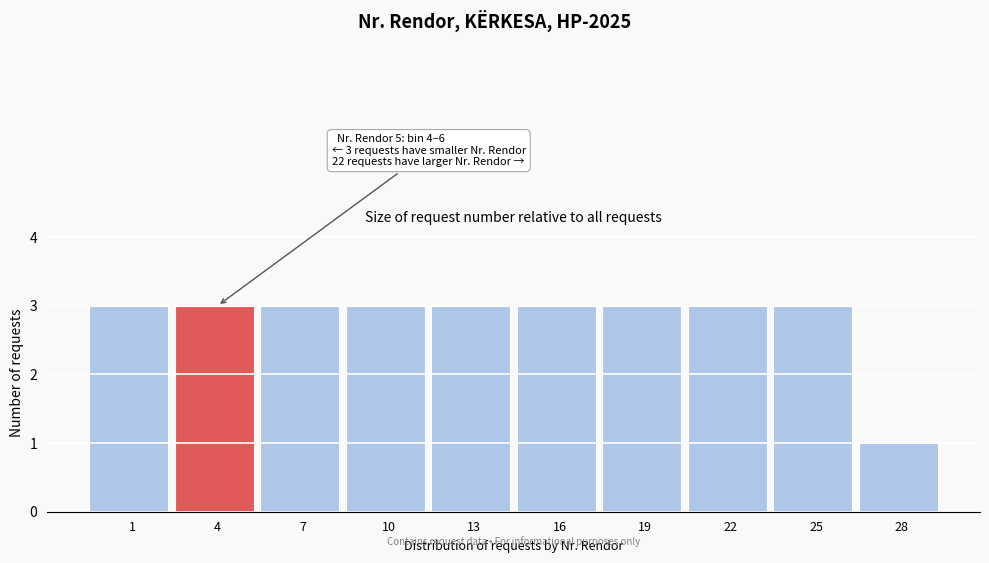

Reading left to right, list all the values displayed in this chart.

1=3	4=3	7=3	10=3	13=3	16=3	19=3	22=3	25=3	28=1